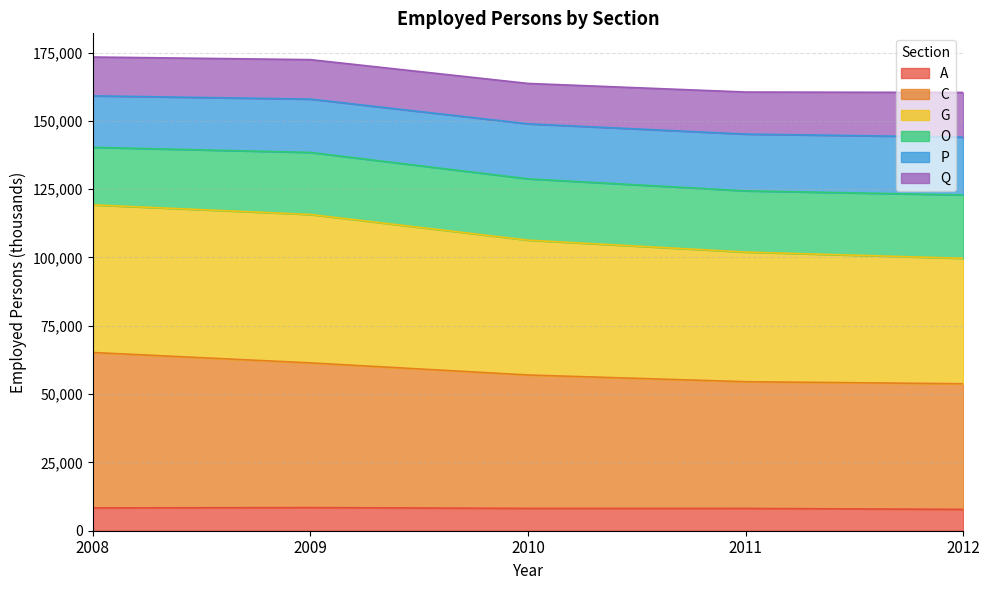

What is the total value across all series at 2010?

163690